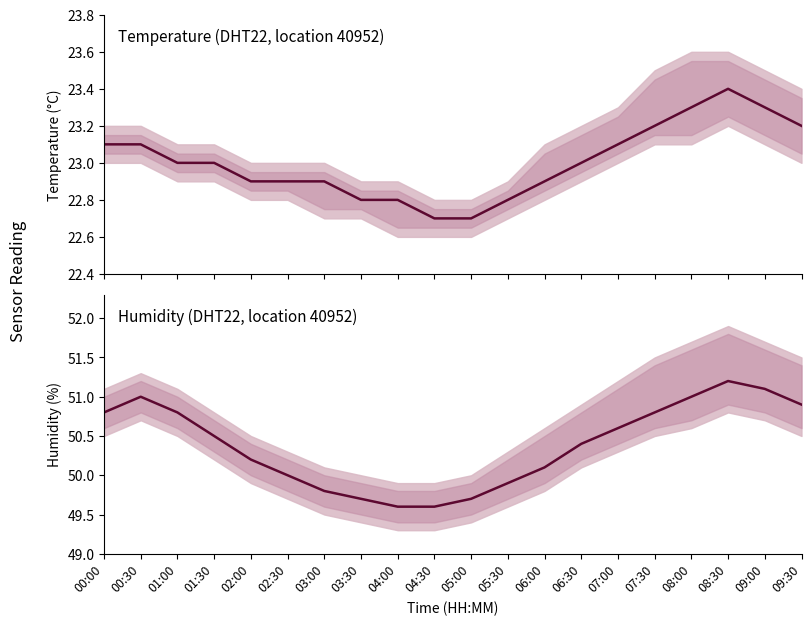

Count the temperature values in the range 22 to 23.

12